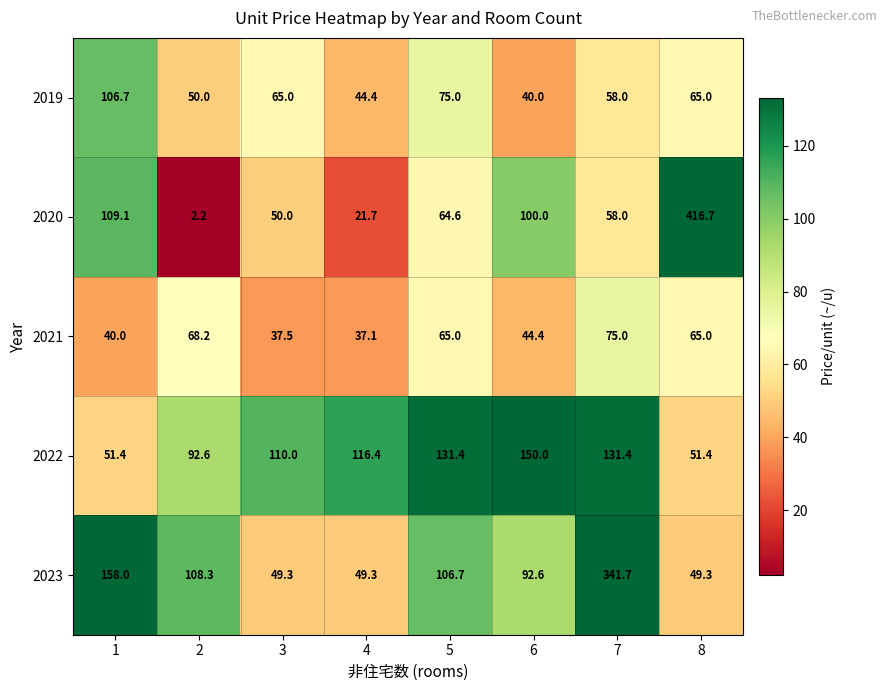

How many series are shown in this chart?

5